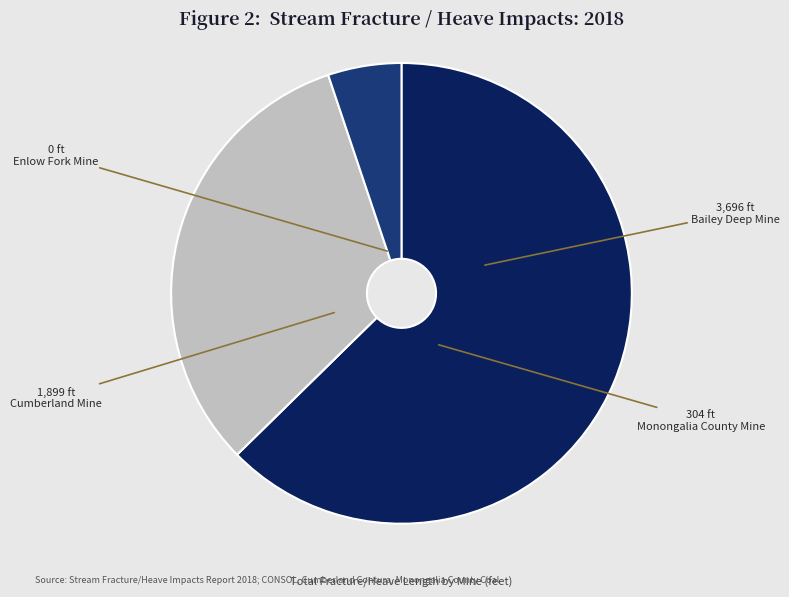

Is there any slice that represents more than half of the pie?

Yes